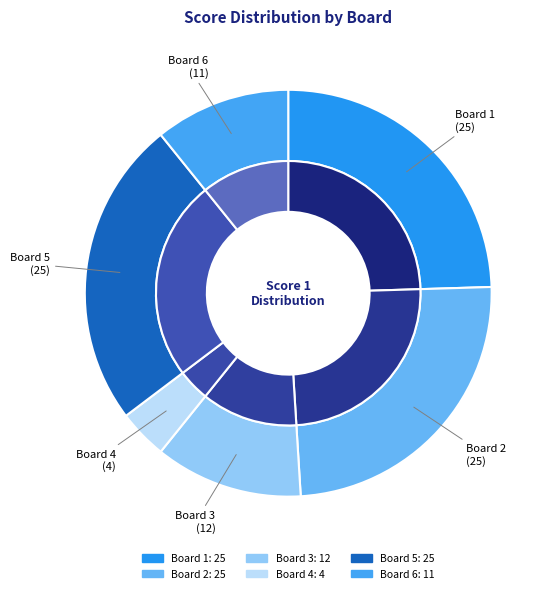

Combined, do Board 4 and Board 2 account for over 50%?

No